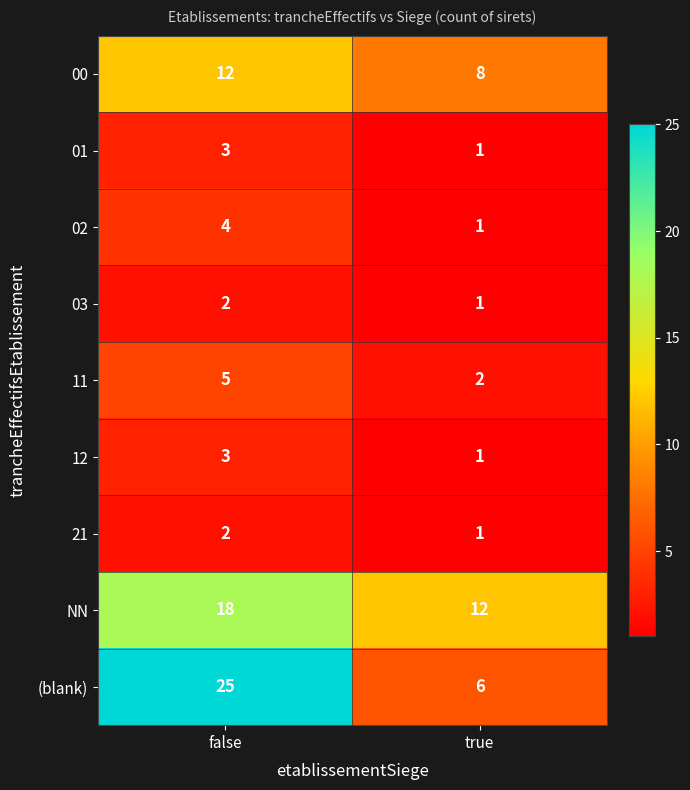

What is the average value of the 11 series?

4